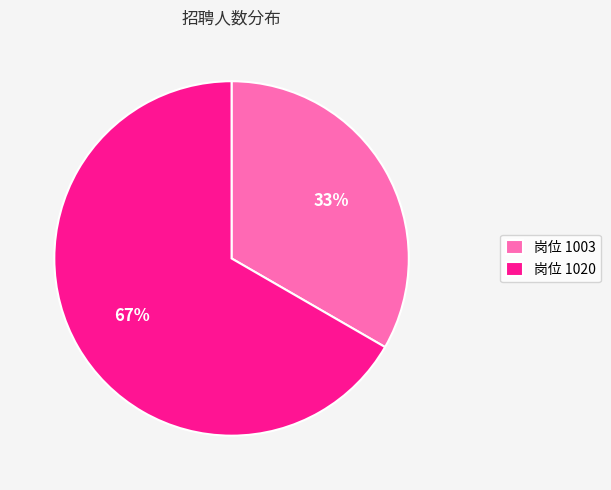

What is the ratio of the value at 岗位 1020 to the value at 岗位 1003?

2.0